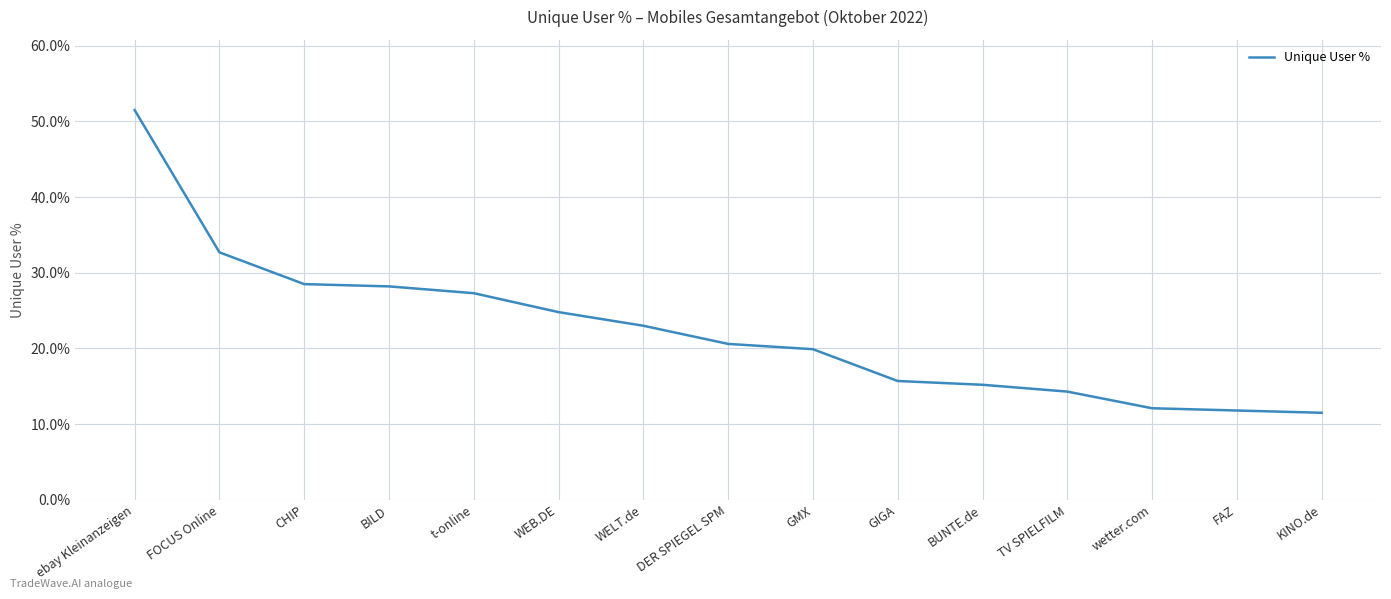

What is the smallest value displayed?

11.5